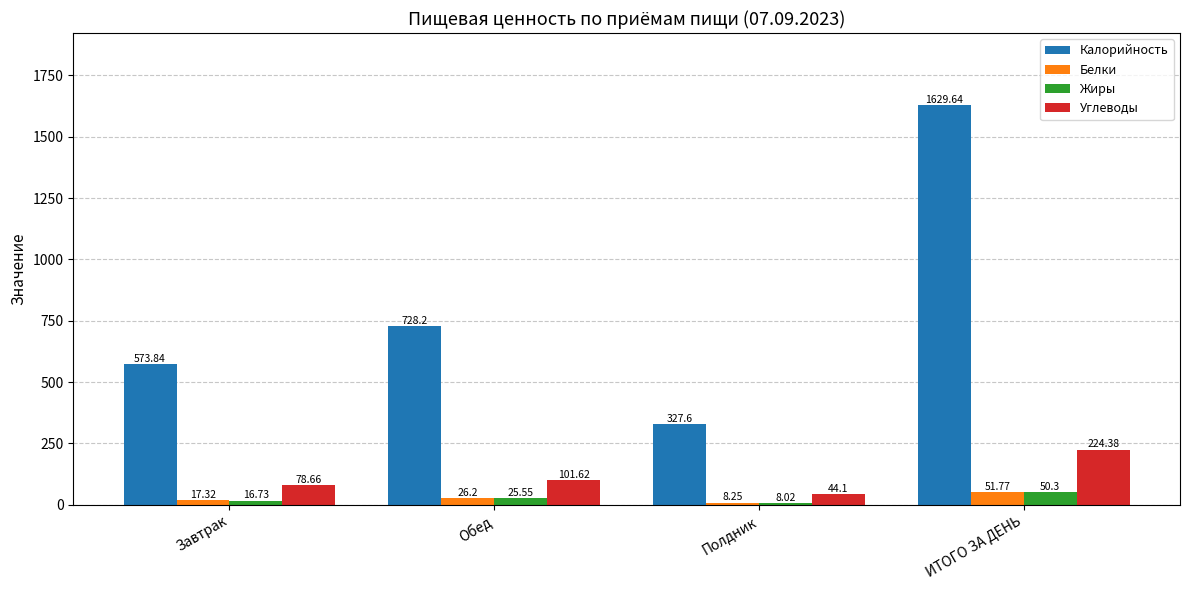

Between Обед and ИТОГО ЗА ДЕНЬ, which series saw the biggest shift?

Калорийность